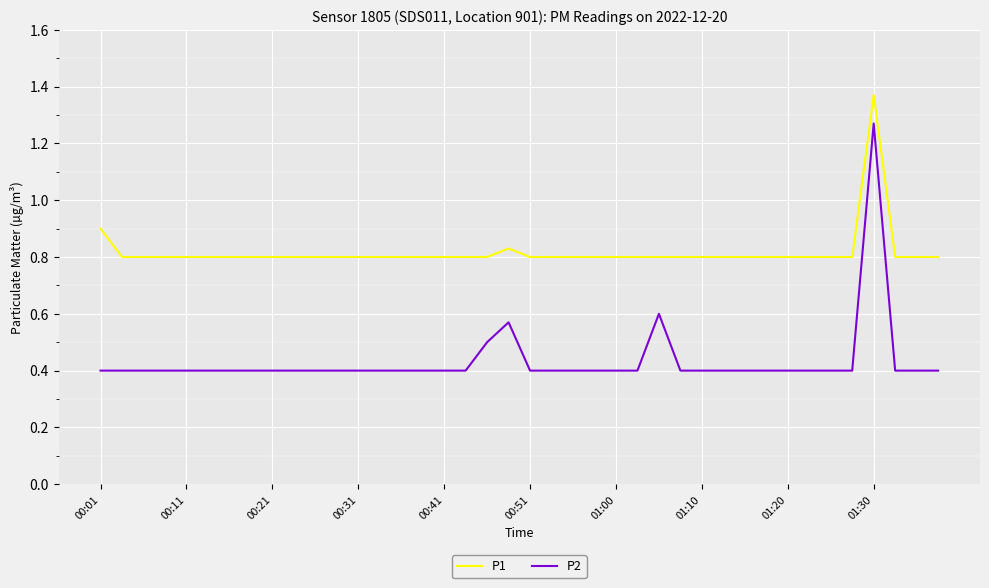

Which series has the largest total across all categories?

P1